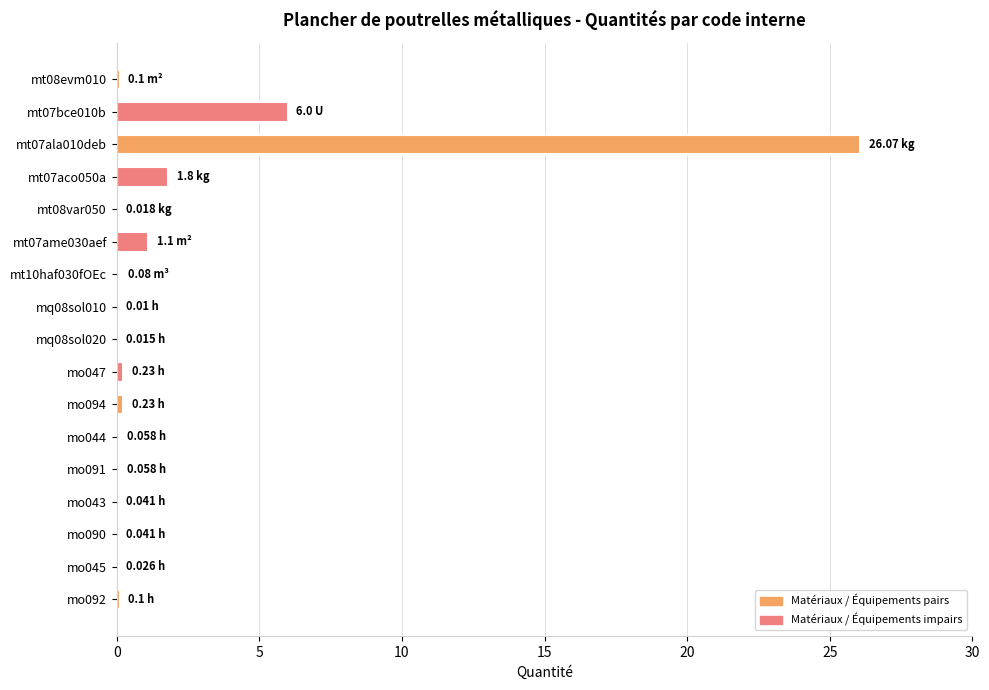

What is the sum of all values?

36.0